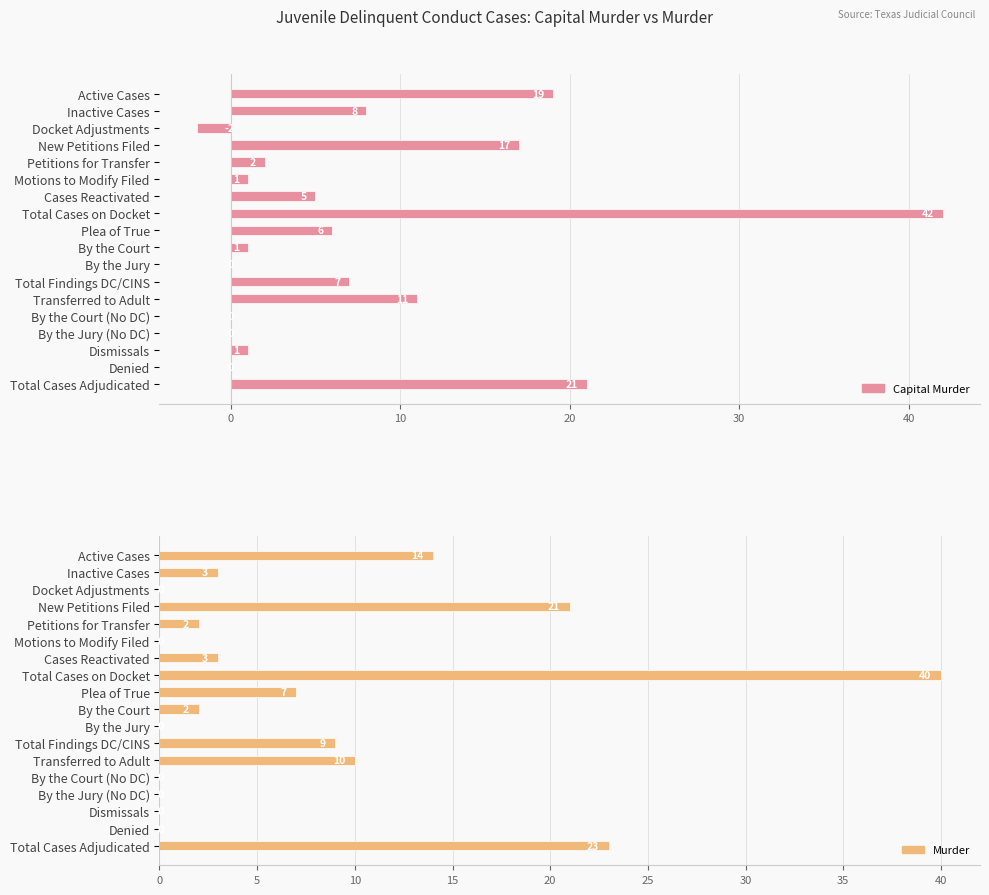

What is the value of the Capital Murder bar at the 8th from the left?

42